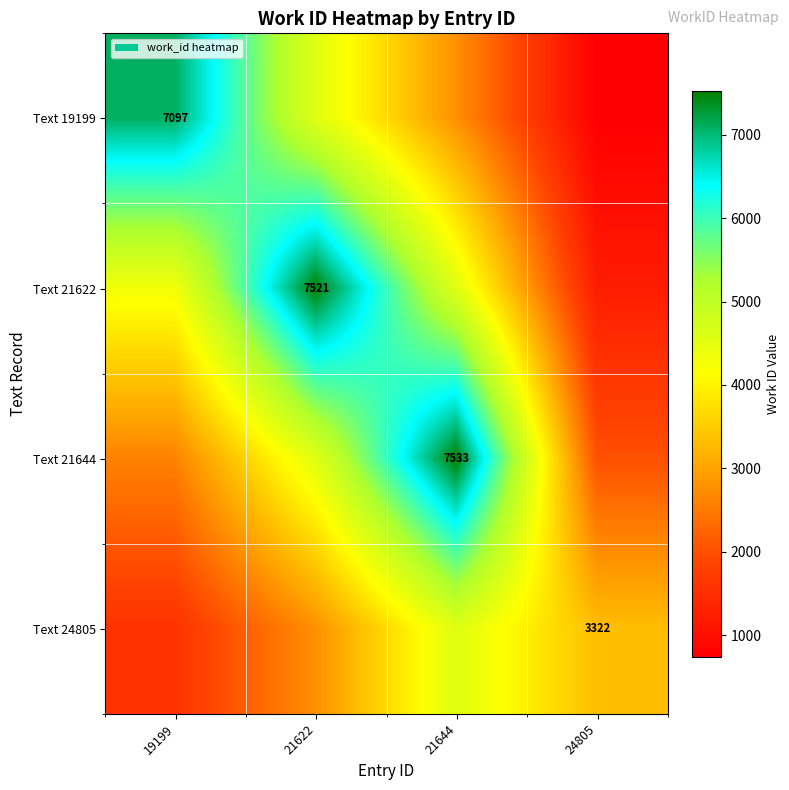

How many values in the Text 24805 series are below 3322?

2